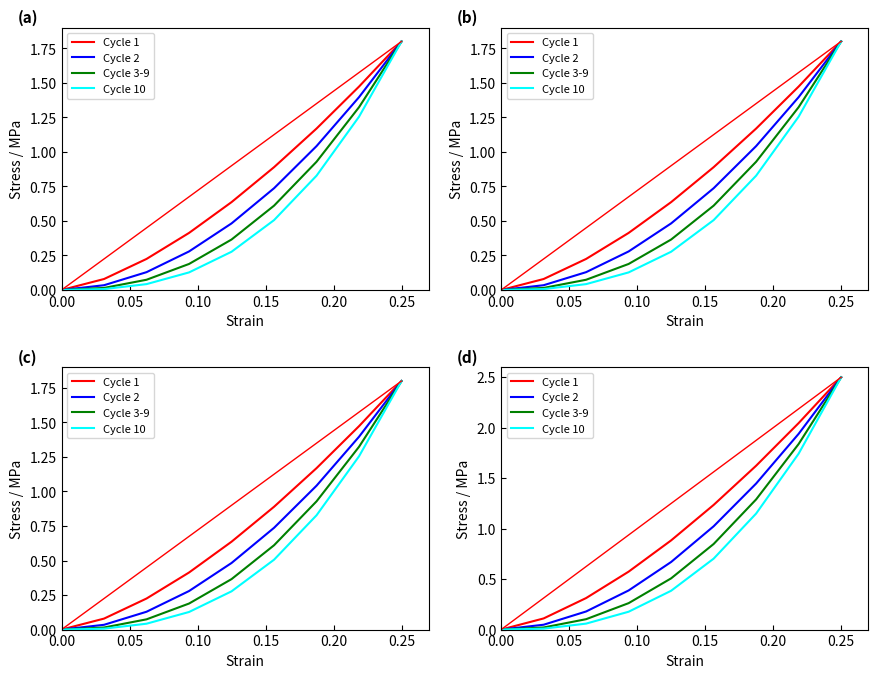

True or false: Cycle 3-9 has a value of 0.2 at 0.20.

False